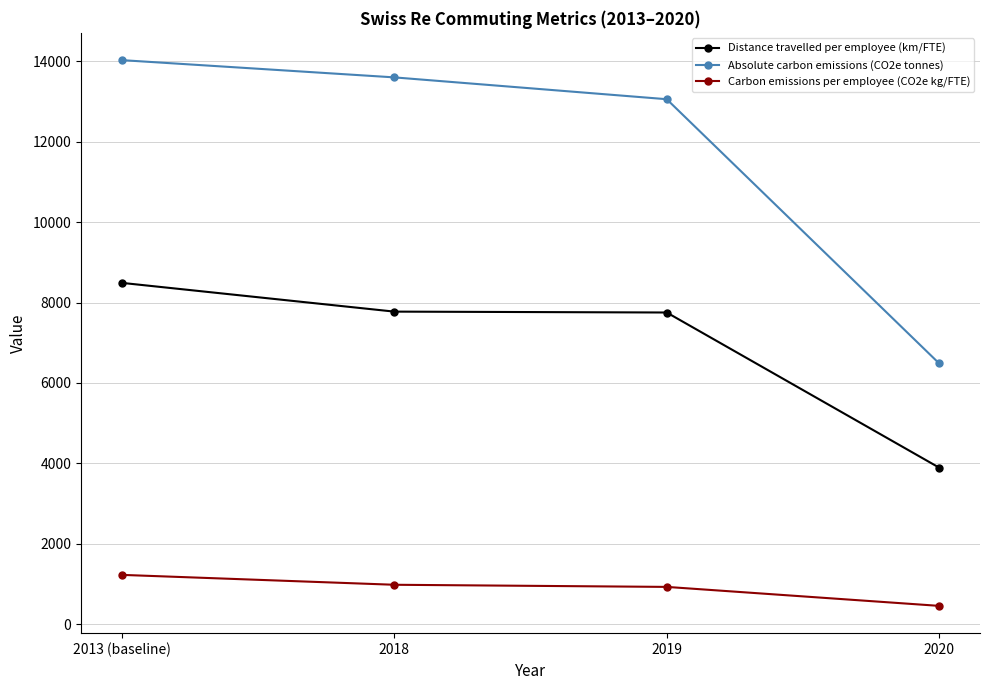

What value does the Distance travelled per employee (km/FTE) series have at 2013 (baseline)?

8489